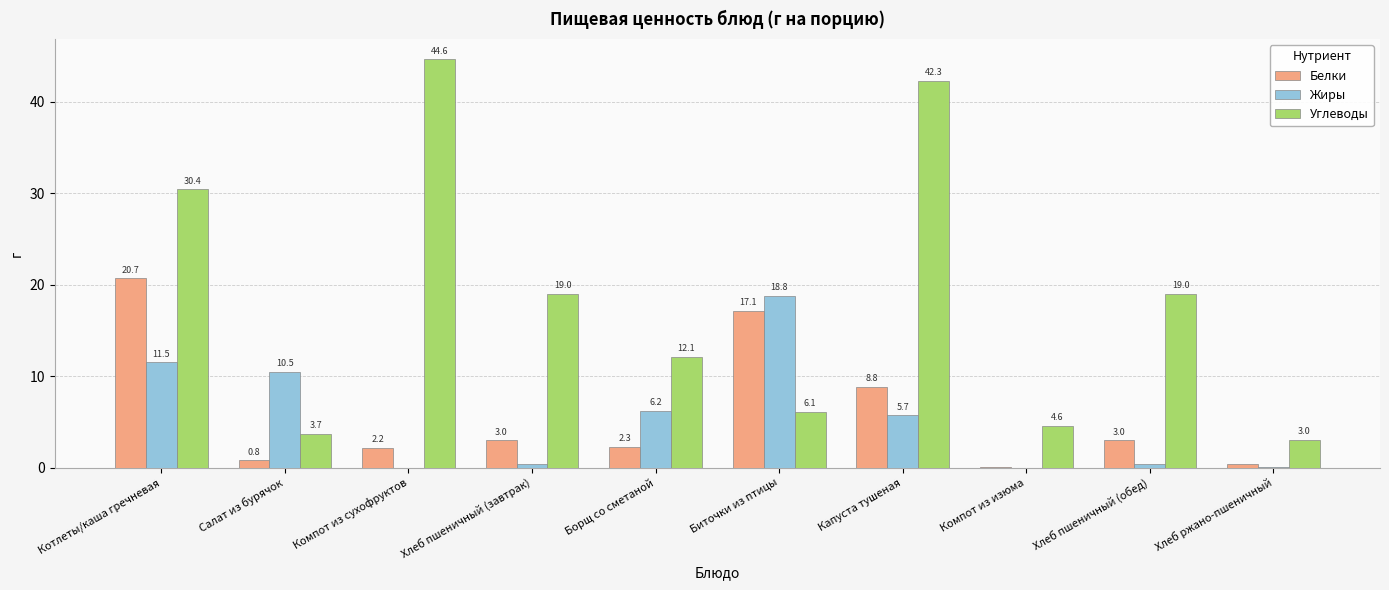

At which label is Белки closest to 10?

Капуста тушеная